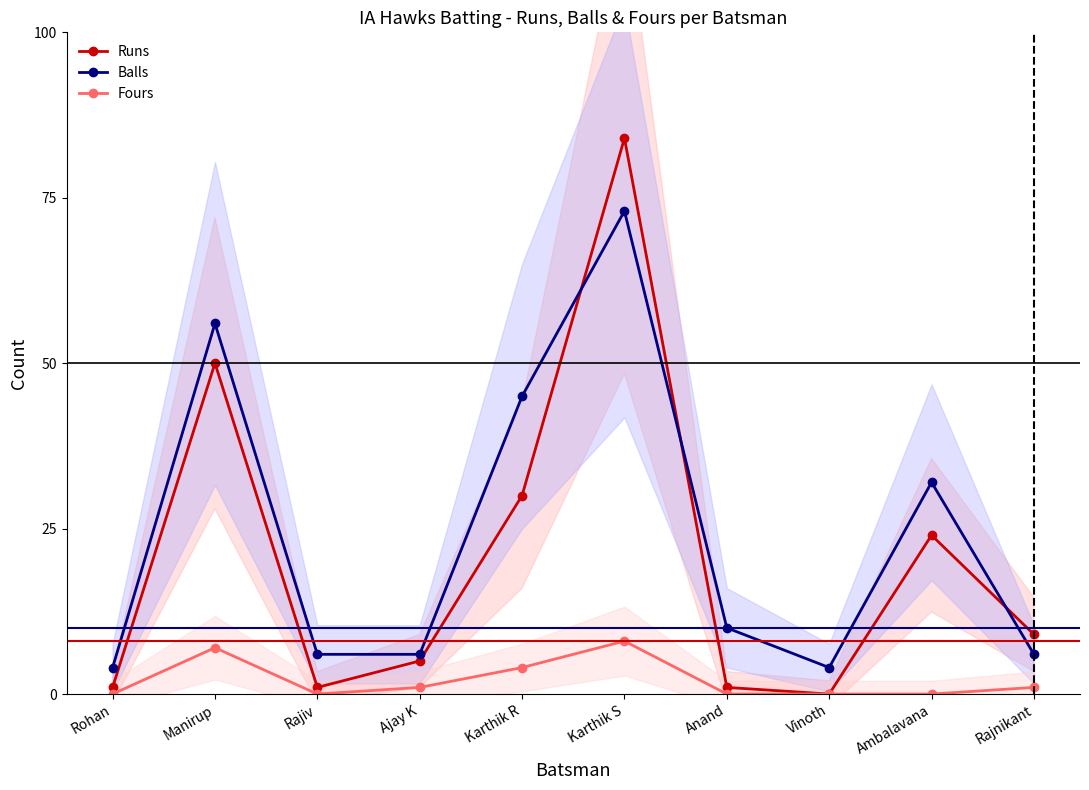

How many values in Runs are above zero?

9